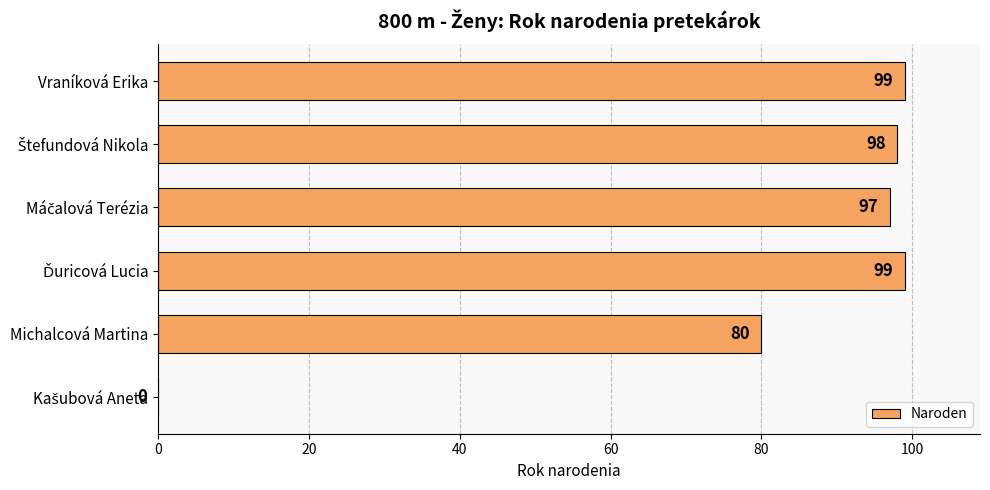

What is the greatest value displayed?

99